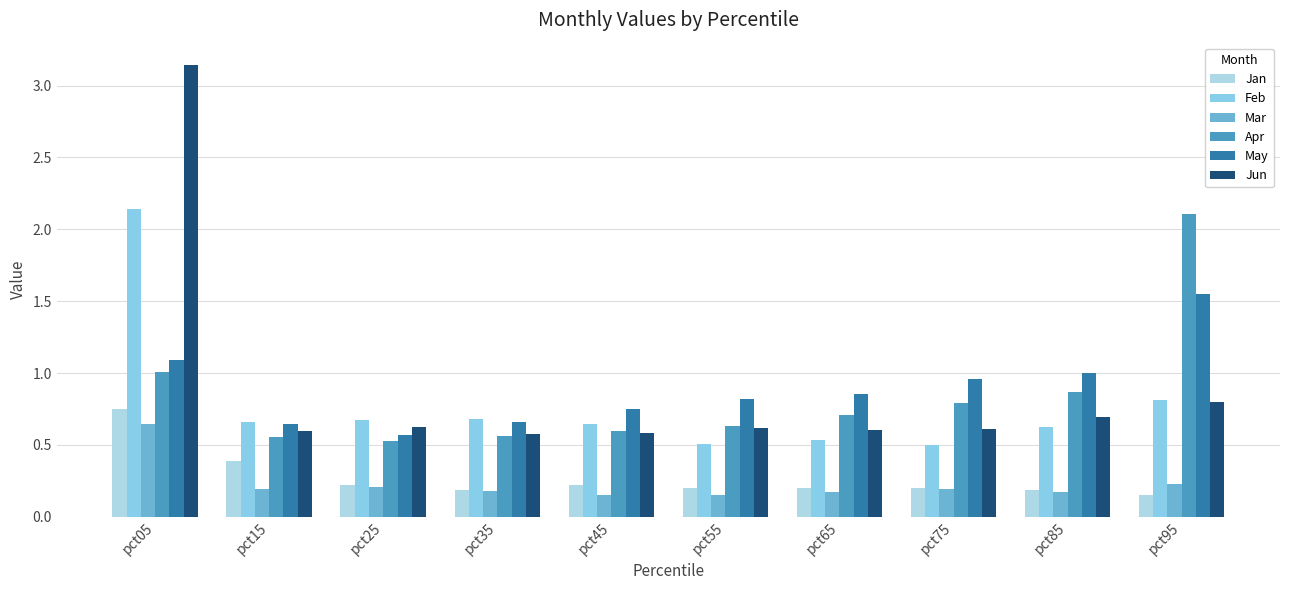

At which category is the sum across all series the highest?

pct05